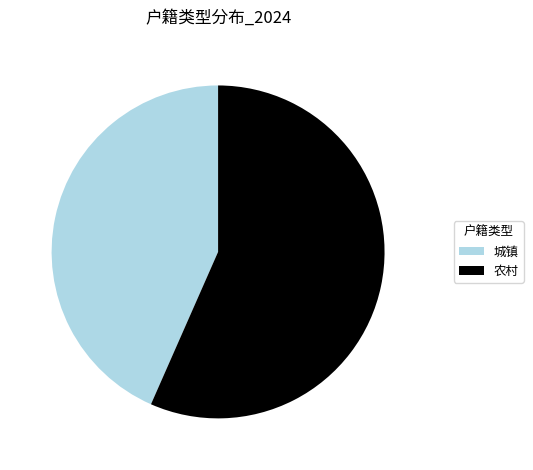

Which category has the biggest portion of the pie?

农村